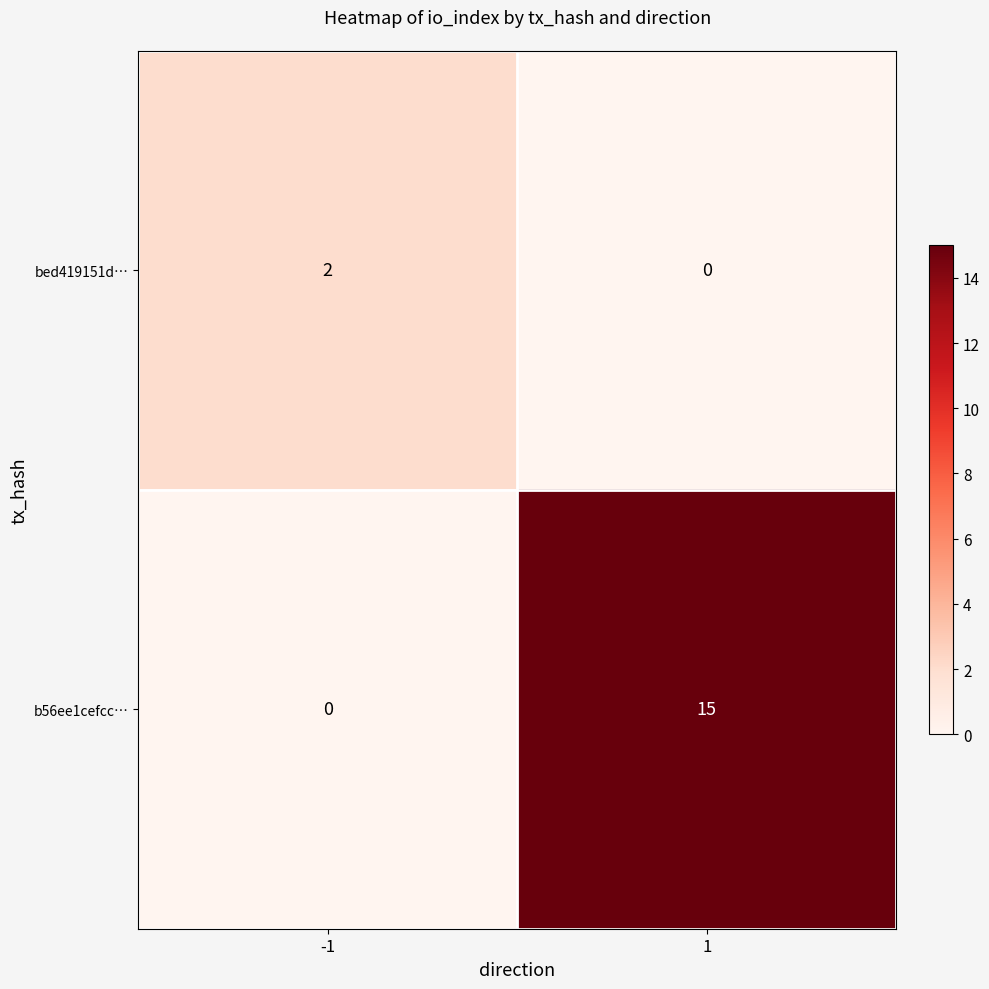

Count the number of categories in the chart.

2